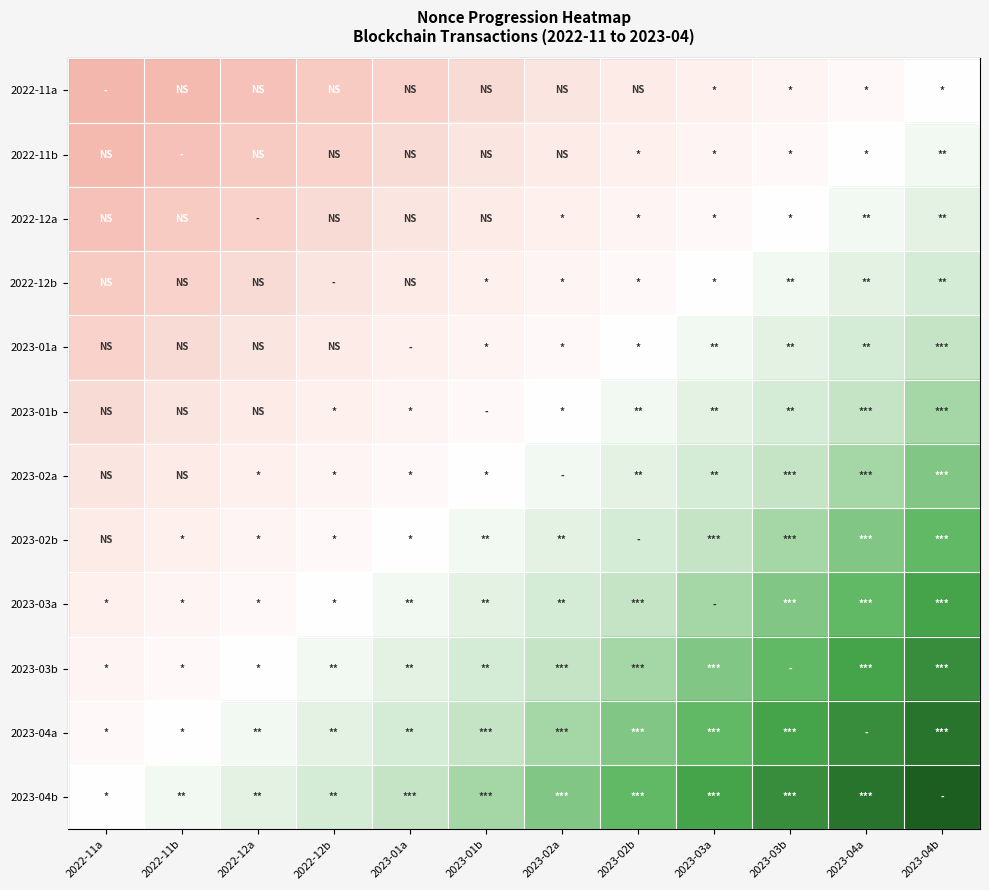

Which series changed the most between 2023-03b and 2023-04a?

2023-04b